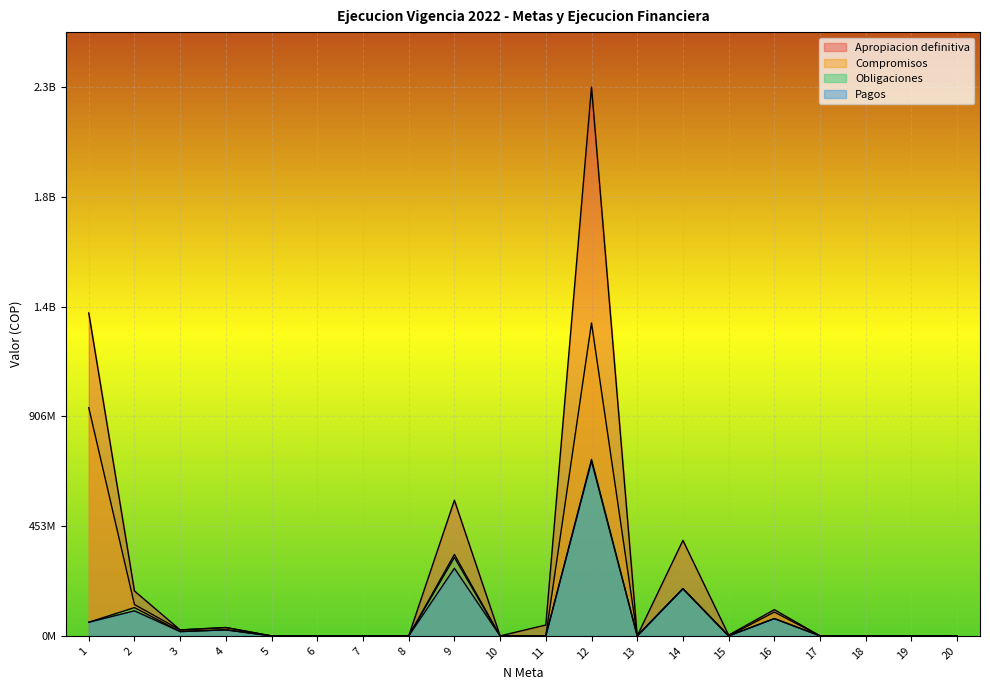

Is the value of Compromisos at 17 greater than the value of Pagos at 18?

No